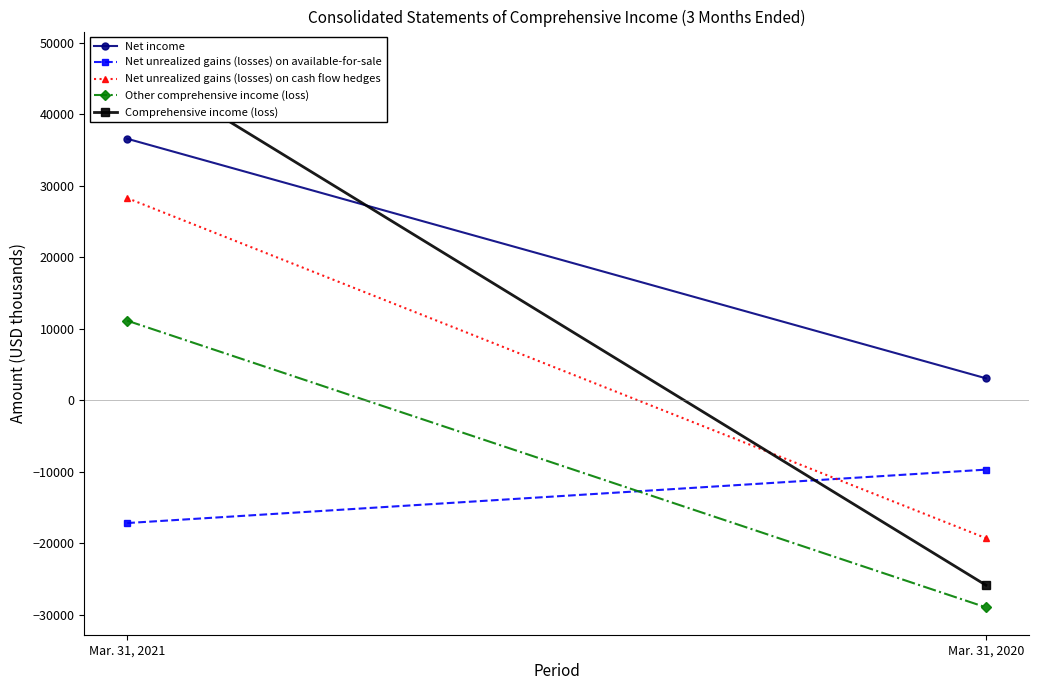

At which label does Net unrealized gains (losses) on available-for-sale reach its peak?

Mar. 31, 2020